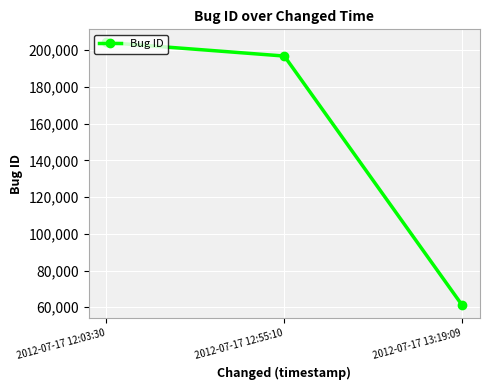

The value at 2012-07-17 12:55:10 is 295446. True or false?

False